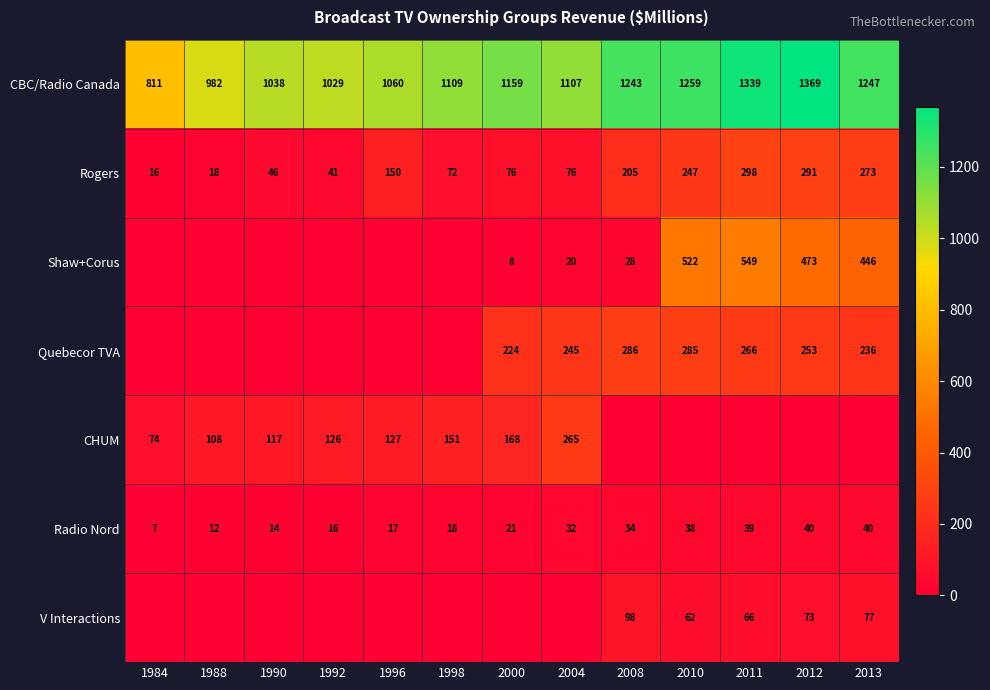

Is the value of Radio Nord at 2010 greater than the value of Rogers at 2010?

No